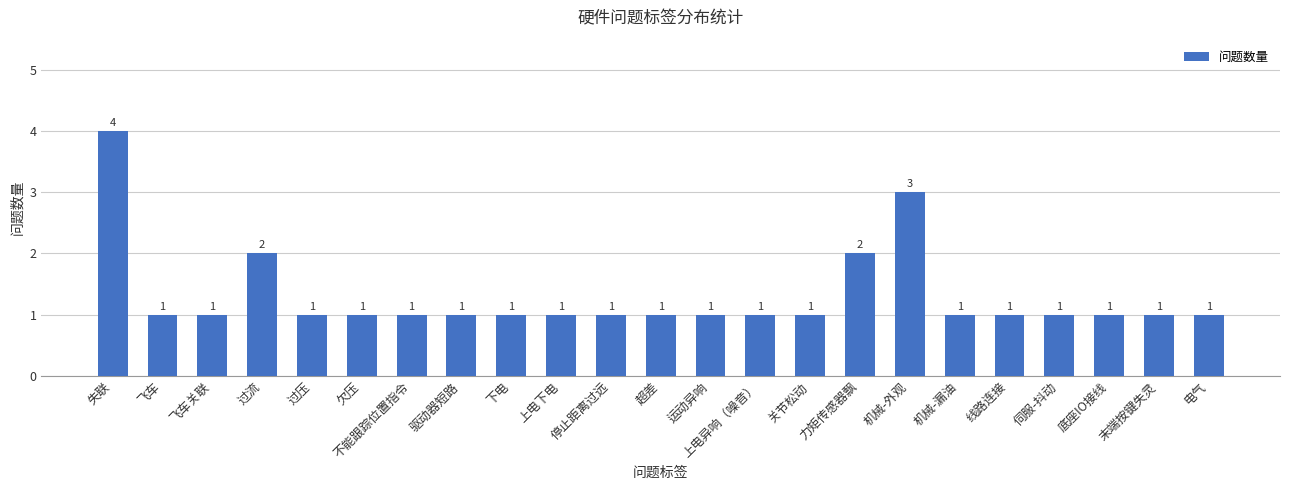

Are the bars horizontal?

No